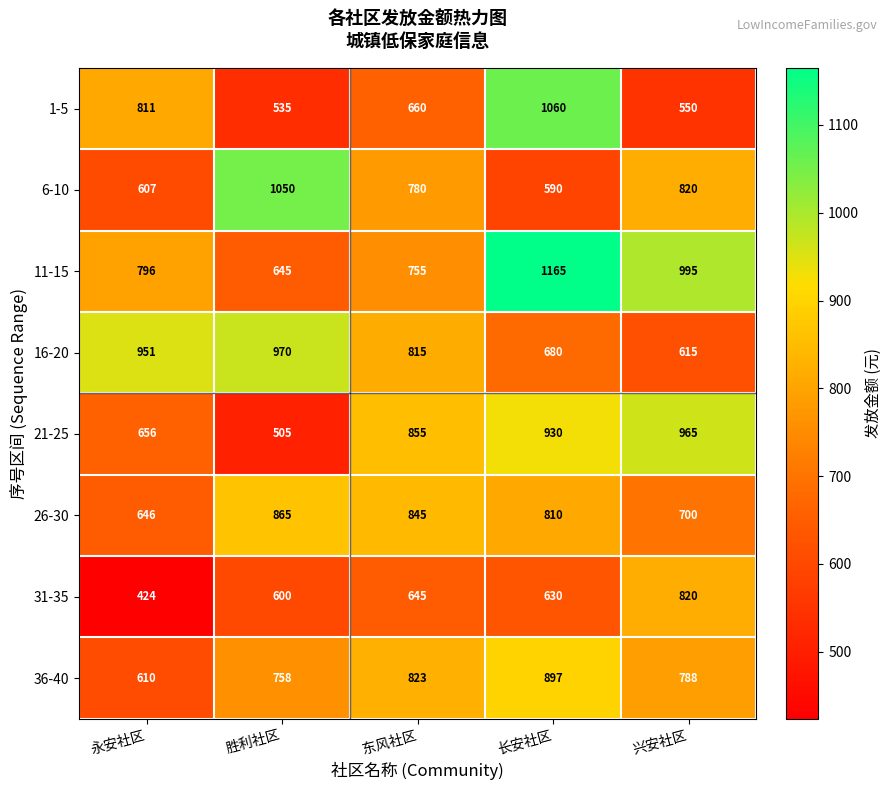

What is the maximum value shown in the chart?

1165